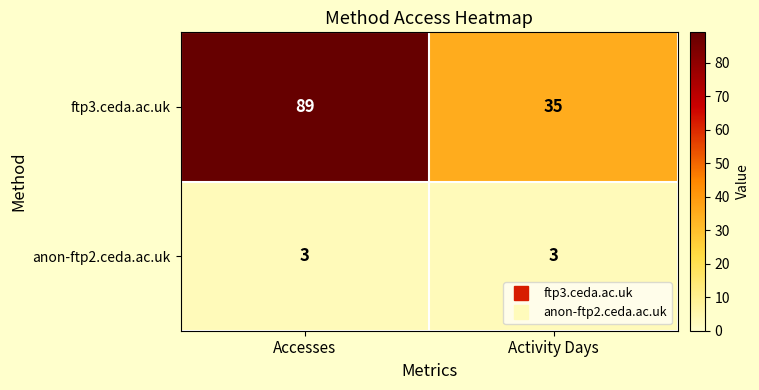

Which series has the largest total across all categories?

ftp3.ceda.ac.uk